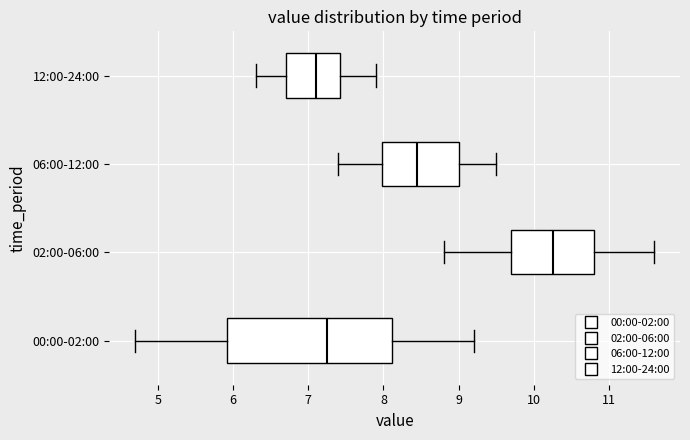

Reading bottom to top, transcribe this box plot: for each box, give where its median line is, the range the box spans, and where its two whiskers end, as read against the x-axis. The values are not printed on the chart, so give them approximately, as read against the axis.

00:00-02:00: median 7.3, box 5.9 to 8.1, whiskers 4.7 to 9.2
02:00-06:00: median 10.3, box 9.7 to 10.8, whiskers 8.8 to 11.6
06:00-12:00: median 8.5, box 8.0 to 9.0, whiskers 7.4 to 9.5
12:00-24:00: median 7.1, box 6.7 to 7.4, whiskers 6.3 to 7.9